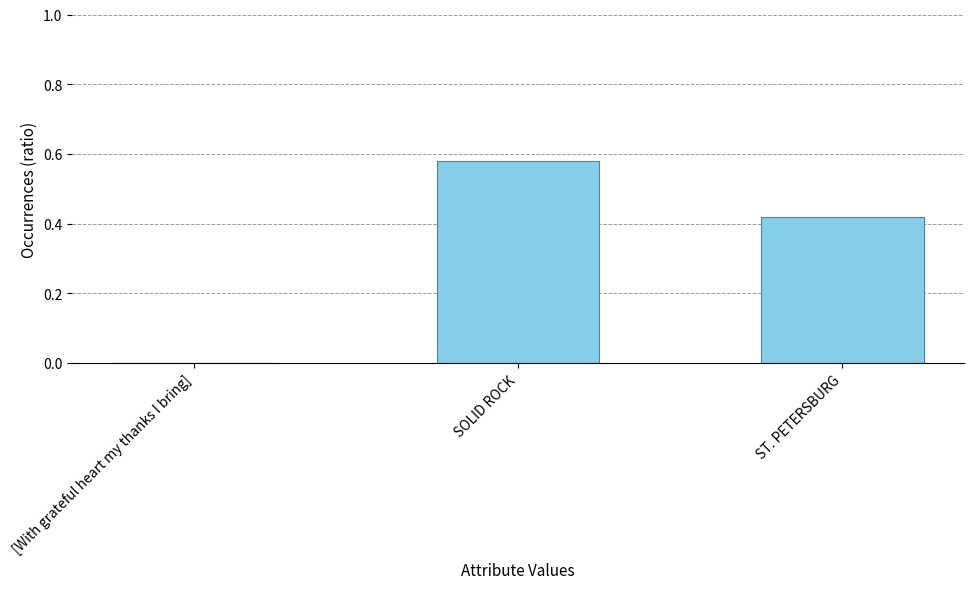

The chart shows a value of 0.6 at ST. PETERSBURG. True or false?

False